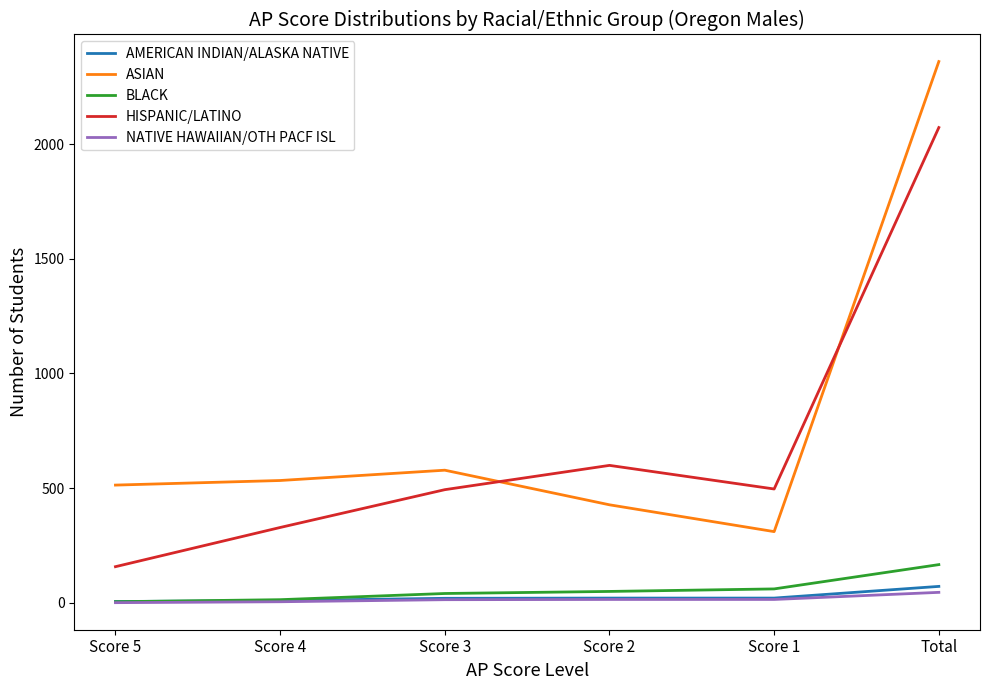

What is the sum of all BLACK values?

332